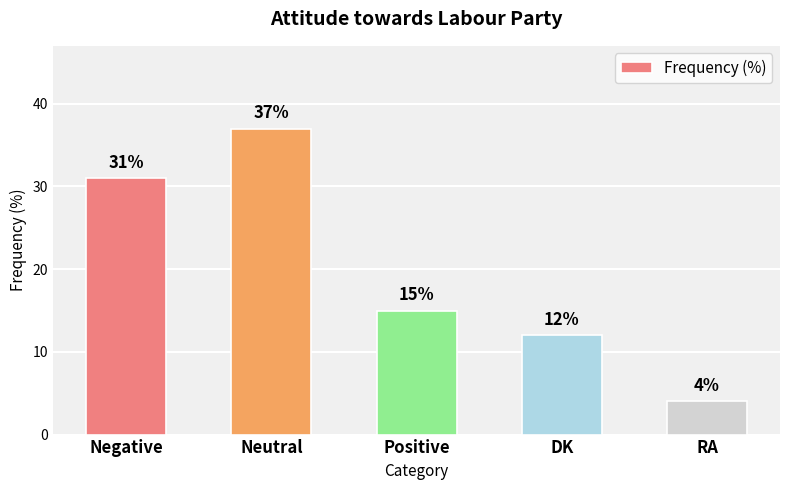

What is the difference between the second highest and second lowest values?

19